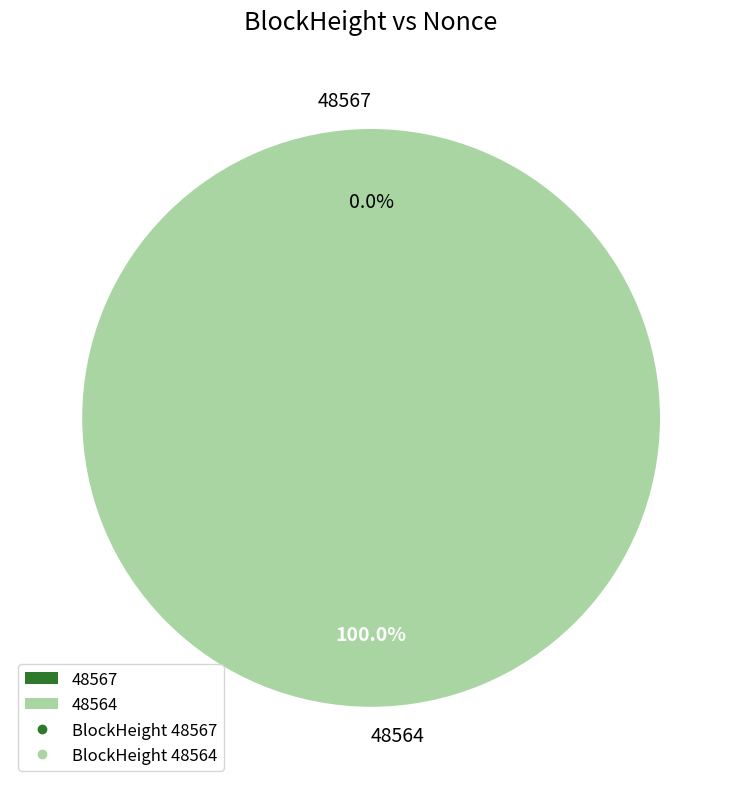

Rank the categories by value from highest to lowest.

48564, 48567